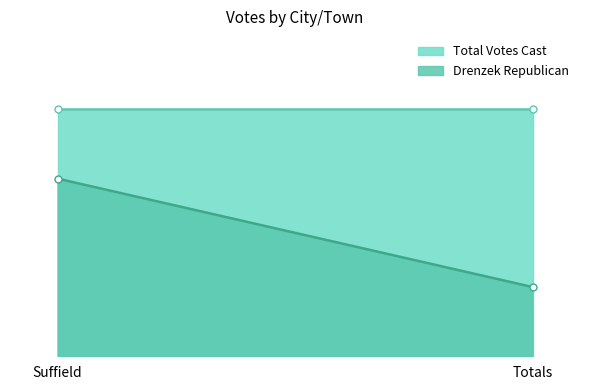

What position from the left is Totals?

2